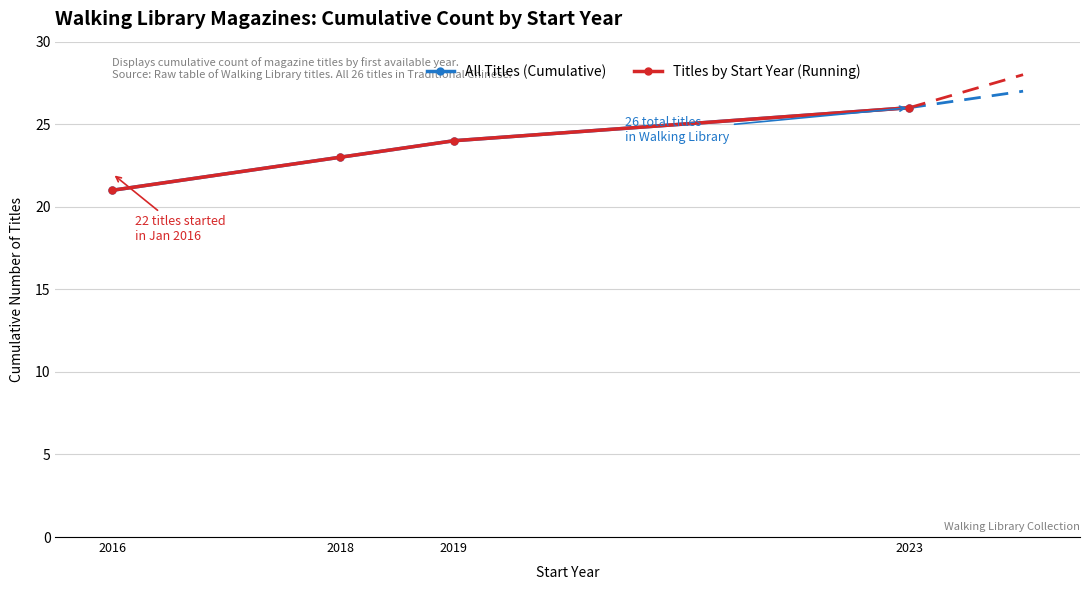

Is this an area chart (filled region under the line)?

No